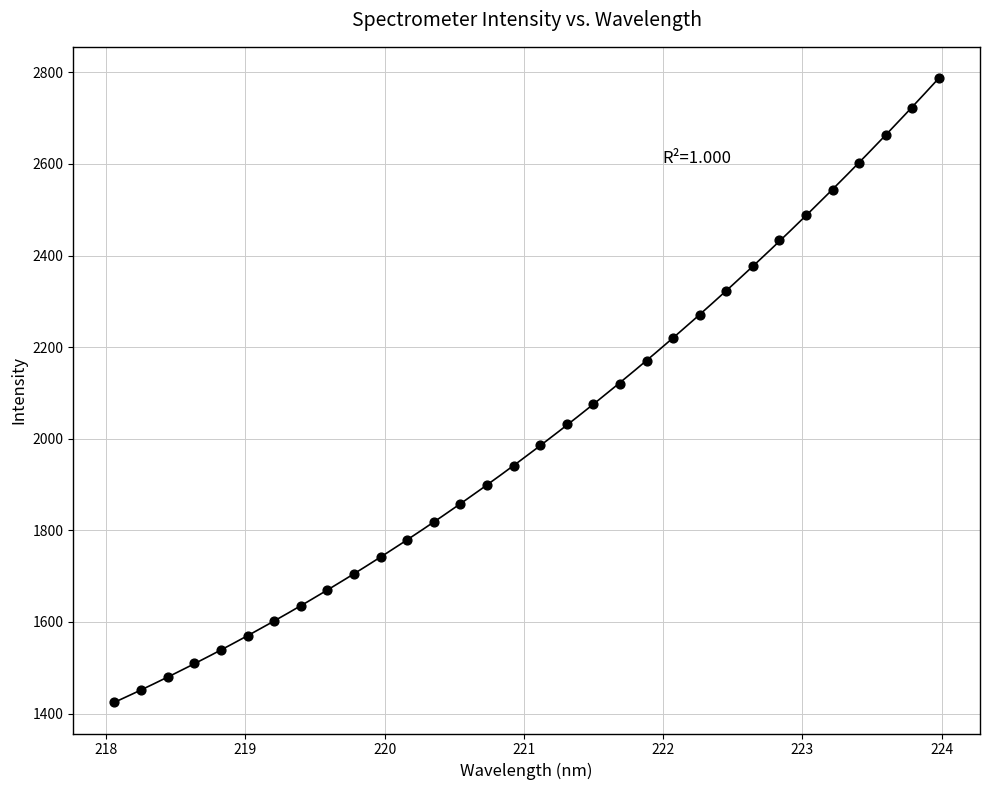

What is the range of Y values (max minus min)?

1362.6